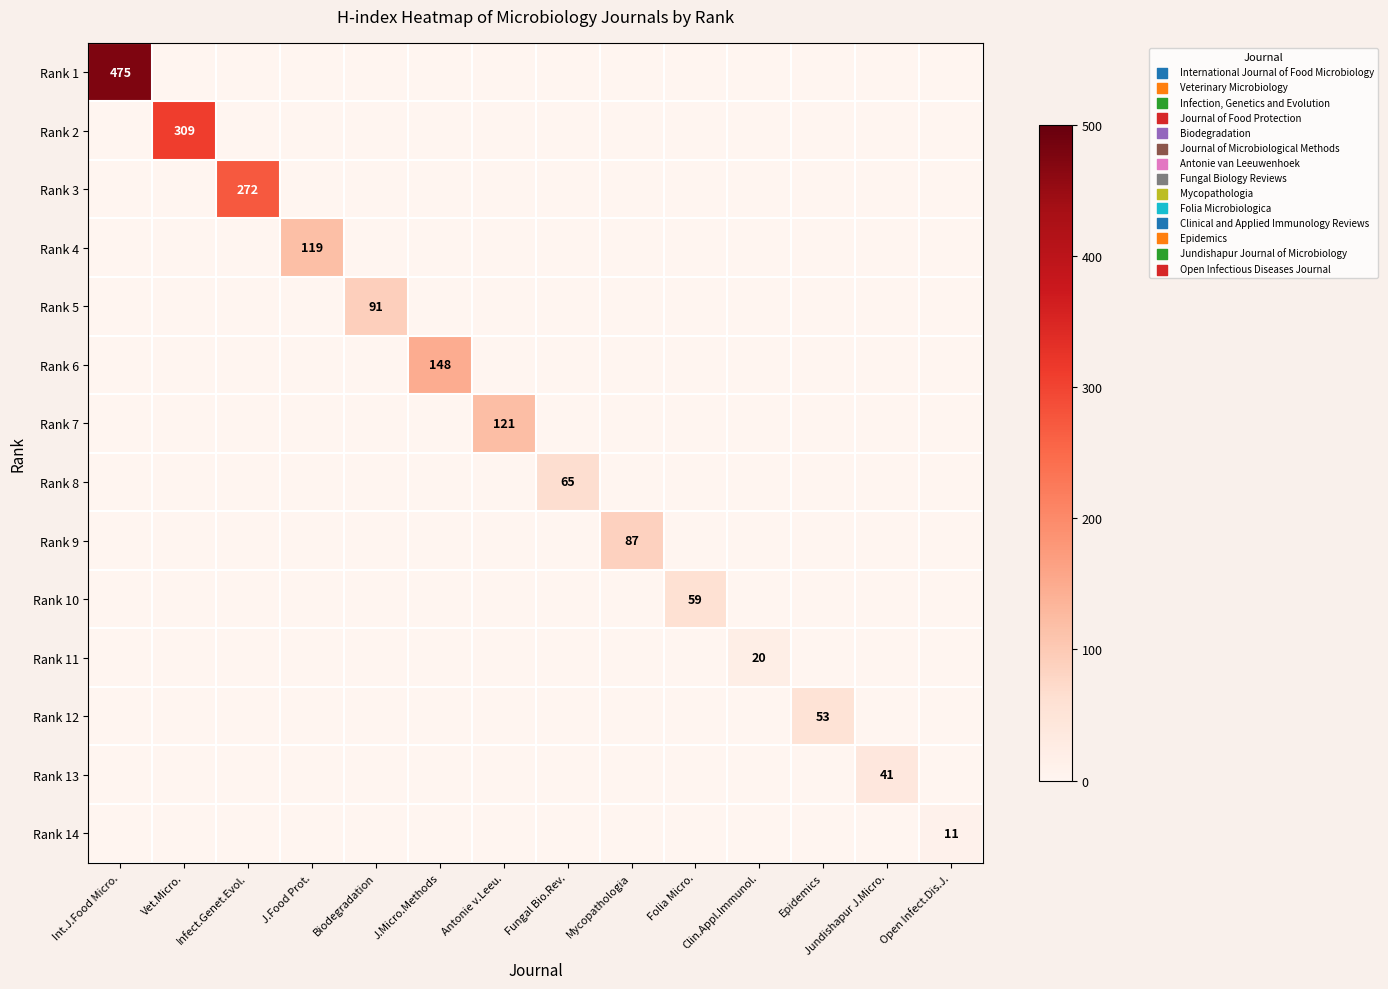

The Rank 11 series shows 20 at Clin.Appl.Immunol.. True or false?

True